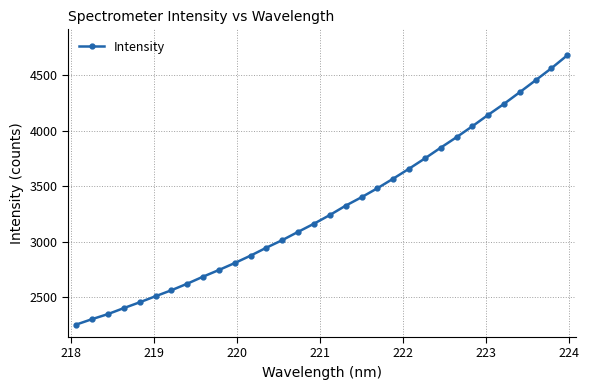

What is the difference between the maximum and minimum values?

2428.6